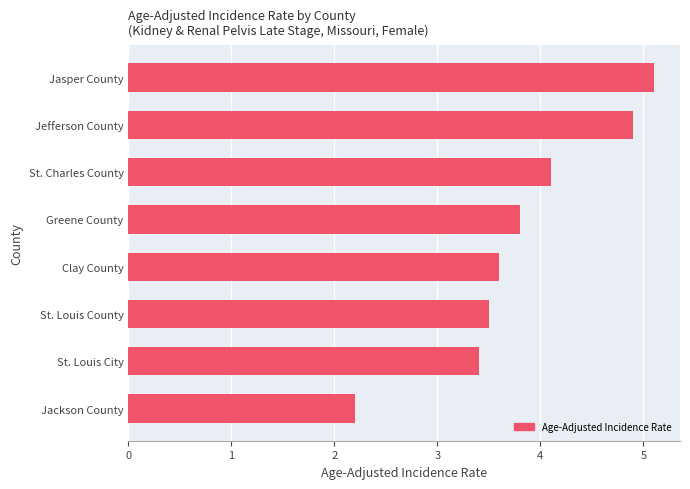

True or false: the data shows 2.9 at Jasper County.

False